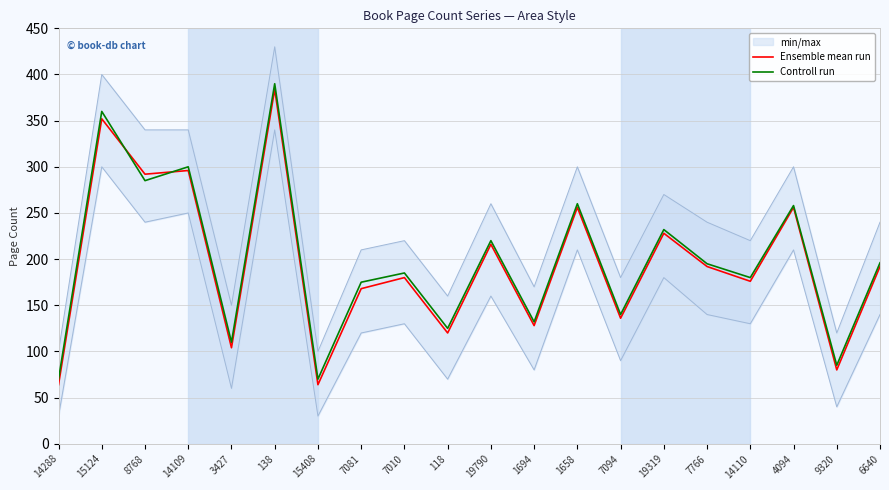

What are all the series names shown in the legend?

Ensemble mean run, Controll run